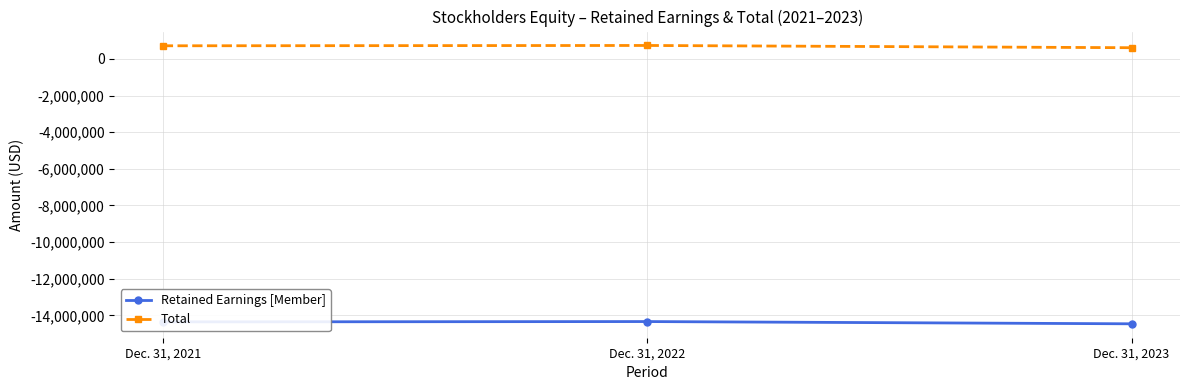

The Retained Earnings [Member] series shows -6270419 at Dec. 31, 2021. True or false?

False